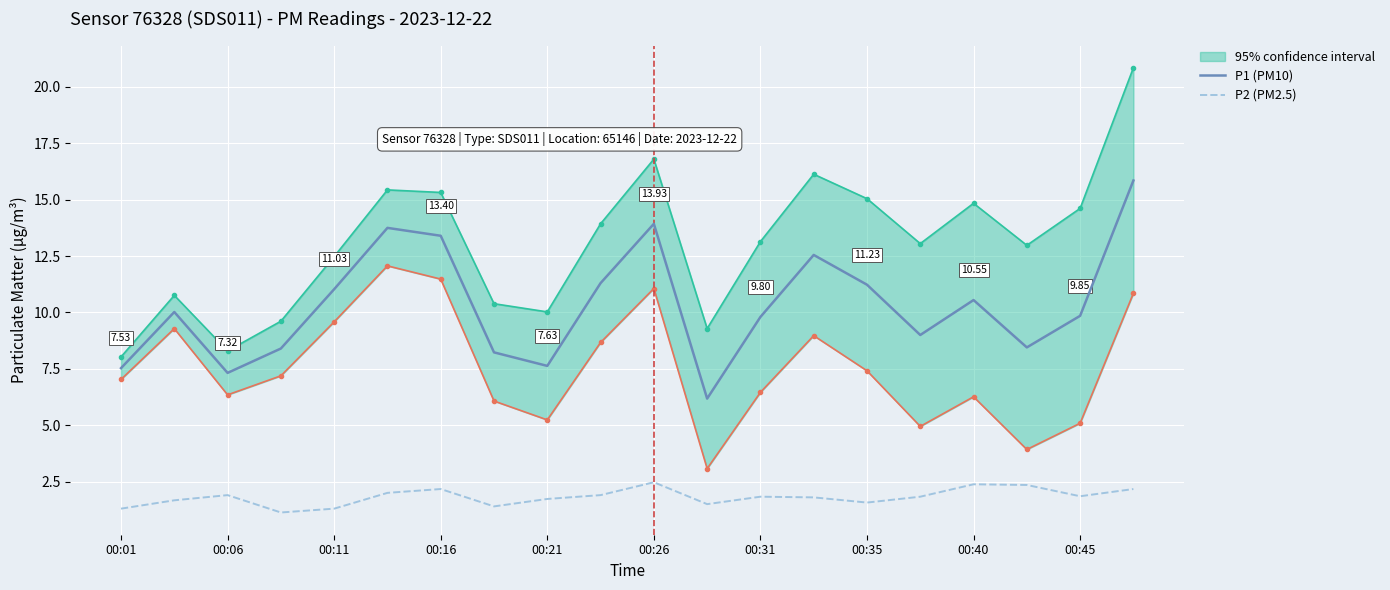

What is the spread (max minus min) of values at 15?

7.2